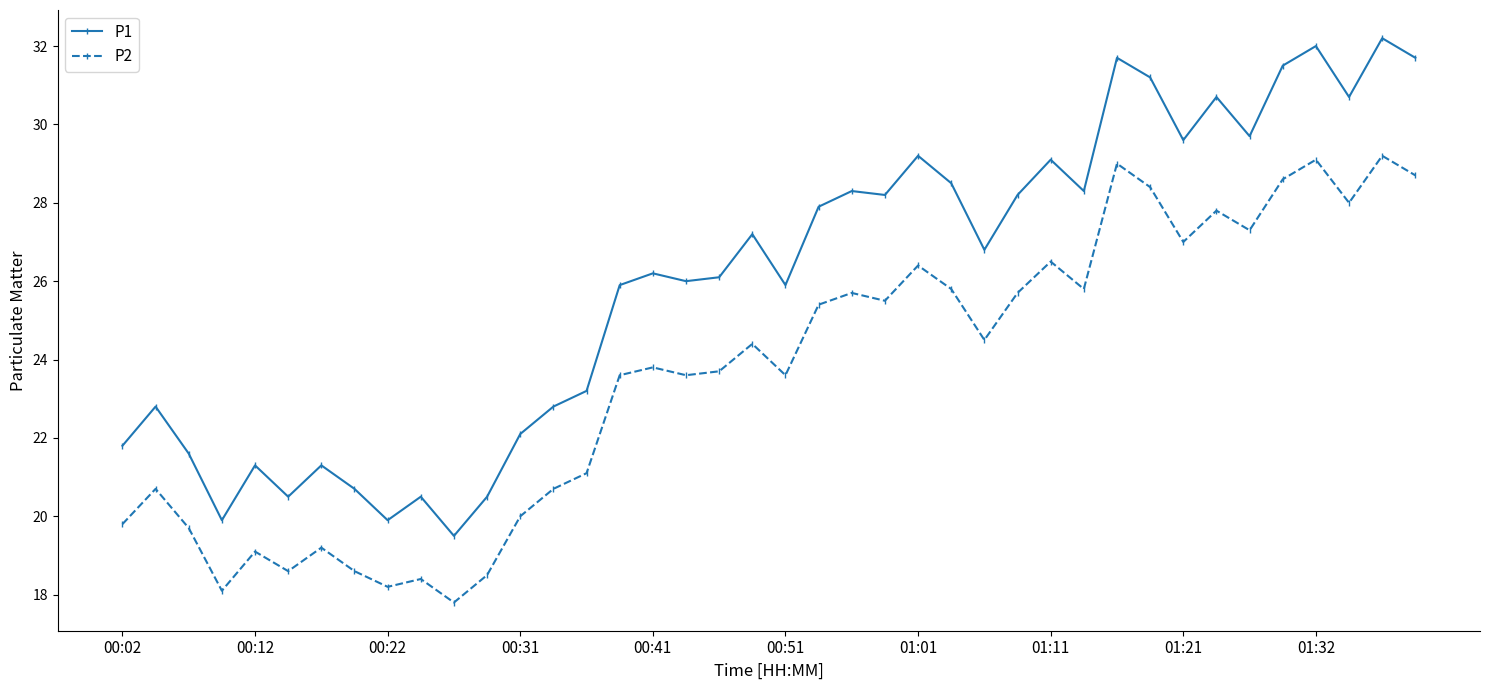

What is the difference between the maximum and minimum values in the P1 series?

12.7